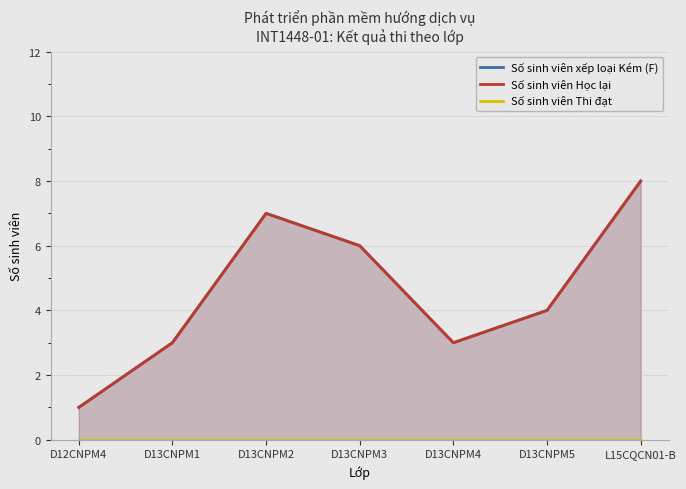

True or false: Số sinh viên xếp loại Kém (F) and Số sinh viên Học lại intersect in this chart.

False